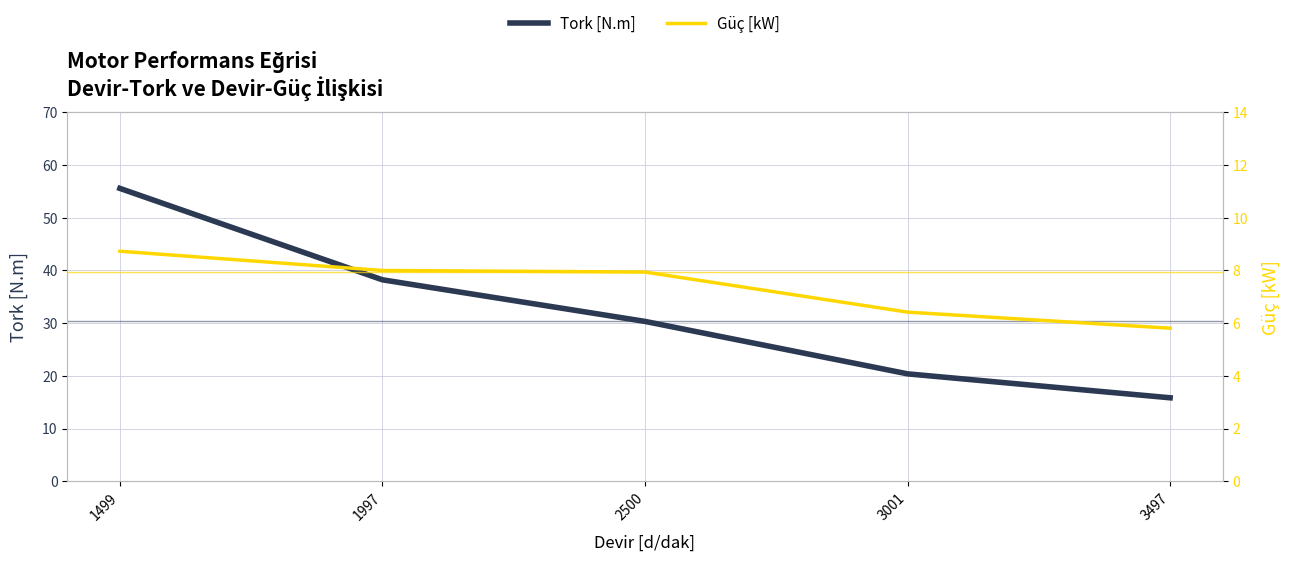

What are all the series names shown in the legend?

Tork [N.m], Güç [kW]